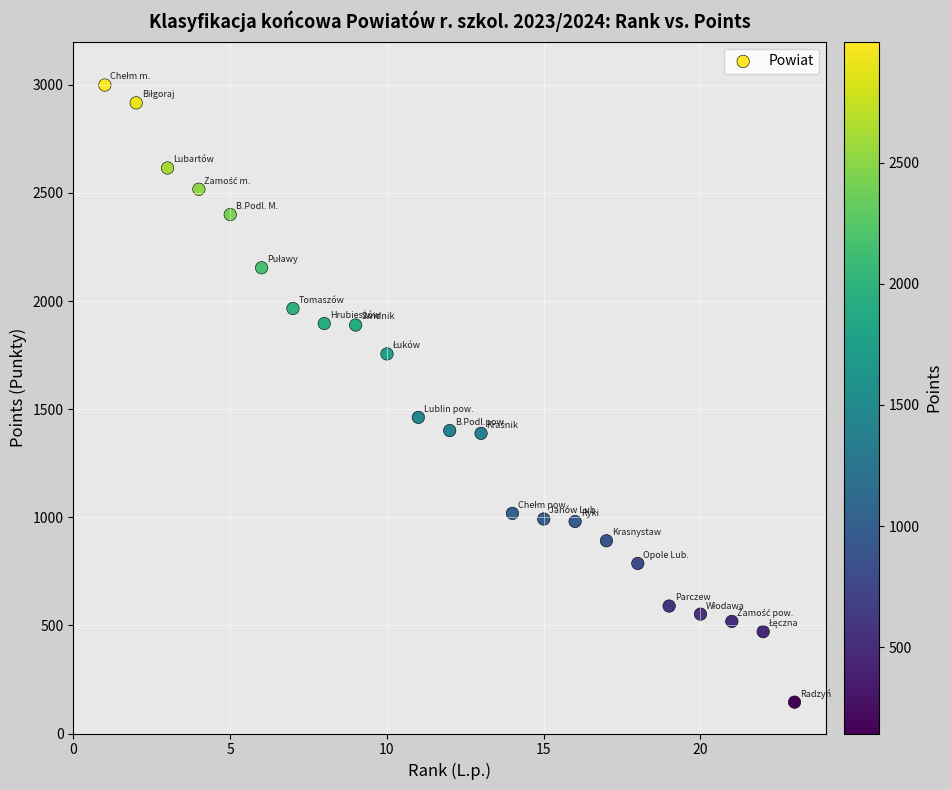

What is the range of Y values (max minus min)?

2854.0